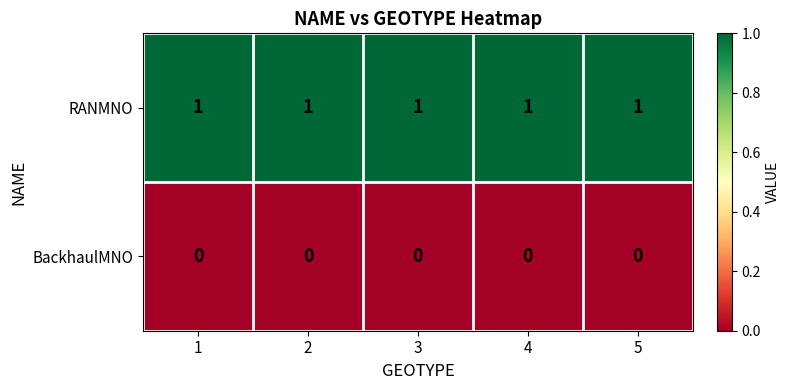

What is the greatest value displayed?

1